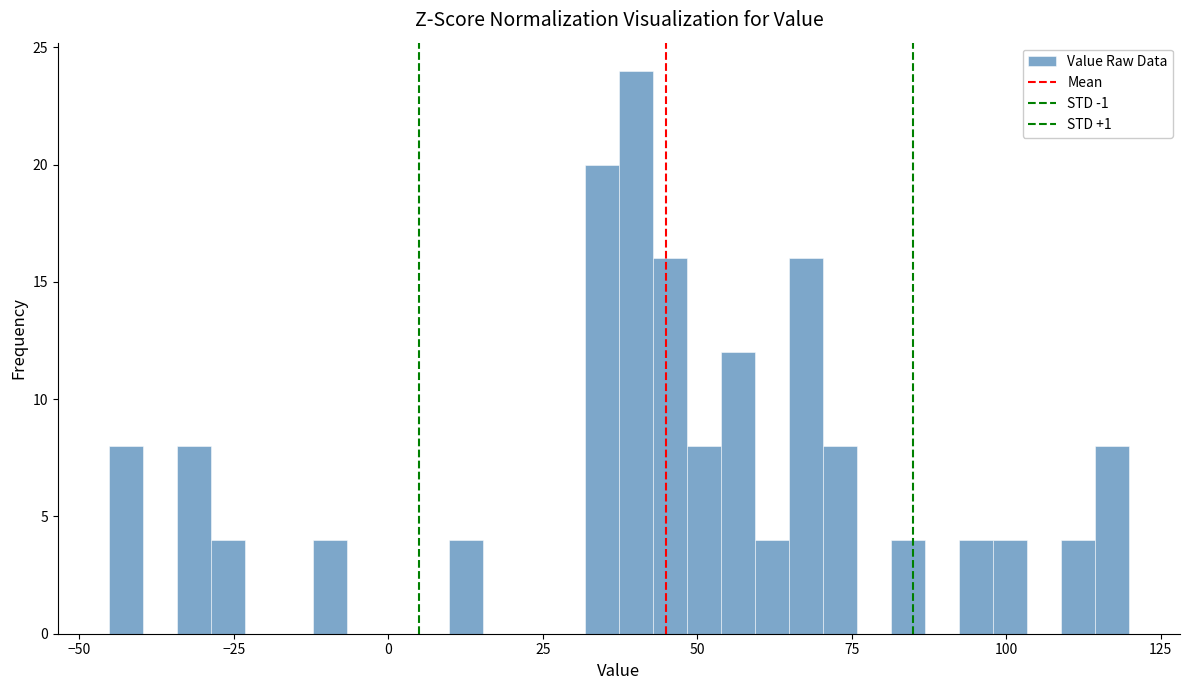

Read against the x-axis, roughly where is the centre of the tallest bar?

40